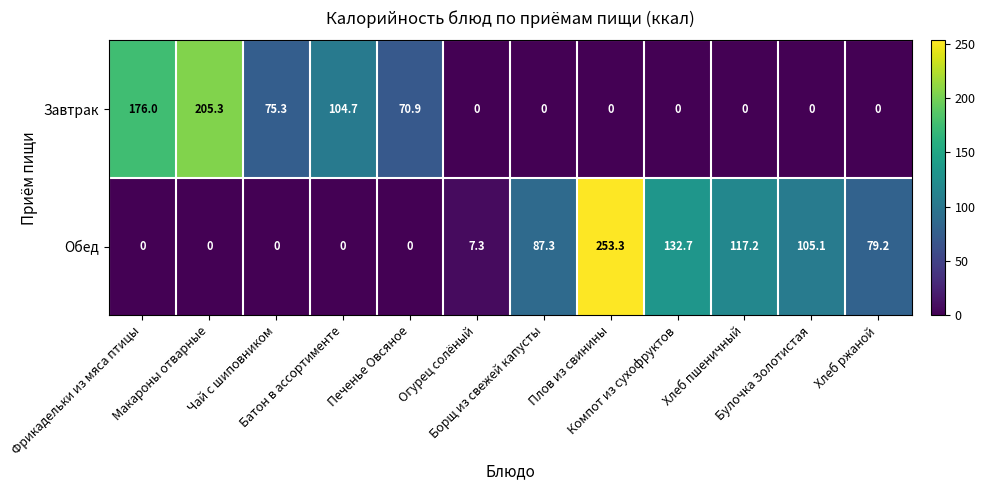

What is the sum of all Завтрак values?

632.2